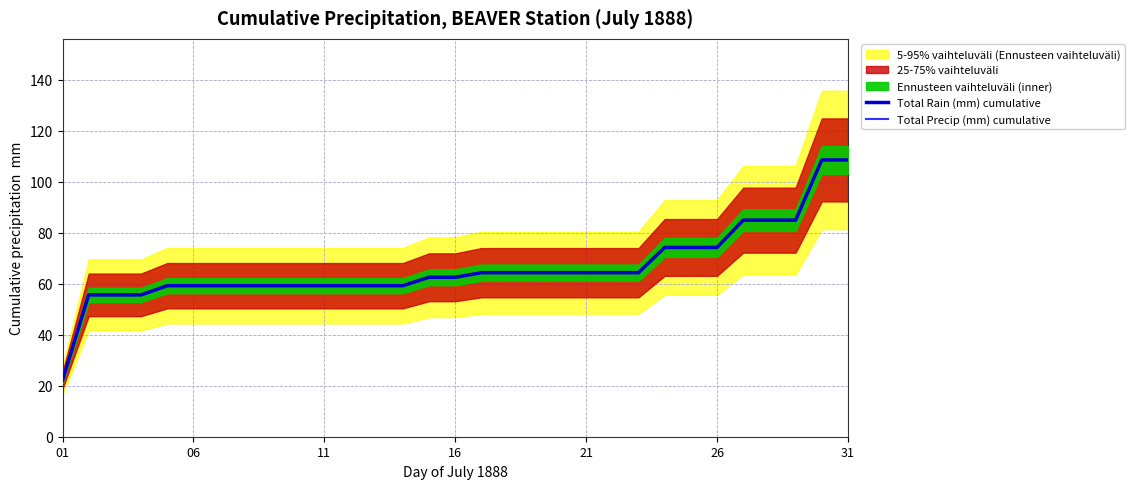

True or false: Total Precip (mm) cumulative has a value of 41.9 at 21.

False